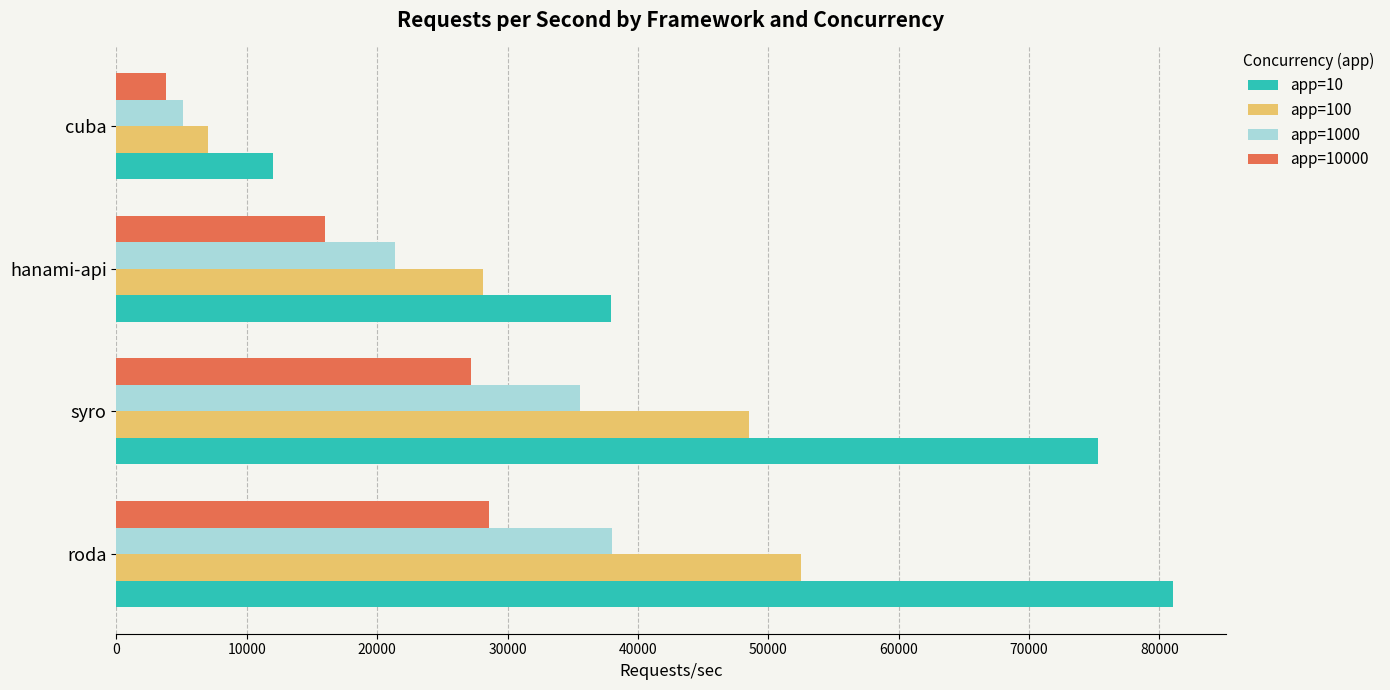

Which series has the largest total across all categories?

app=10